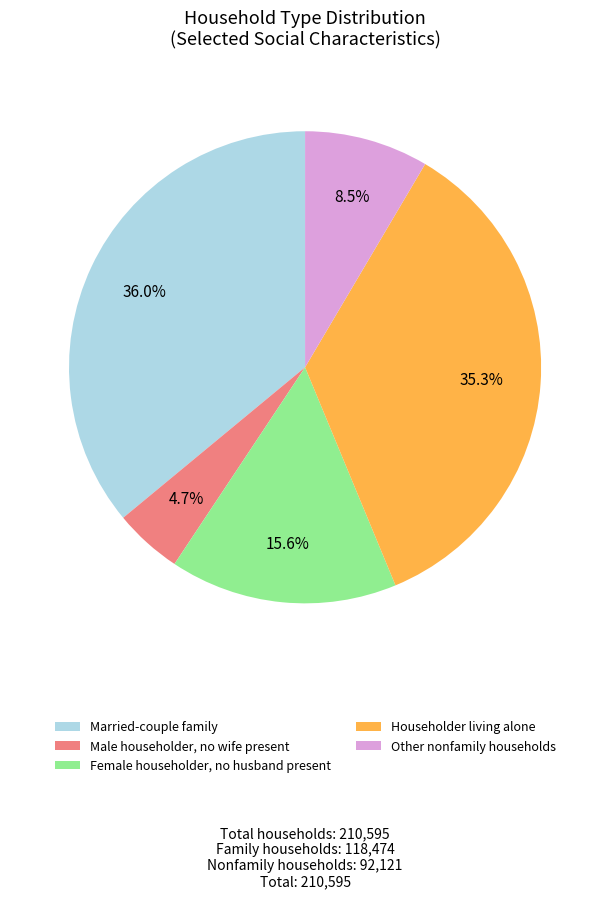

How many slices are in this pie chart?

5